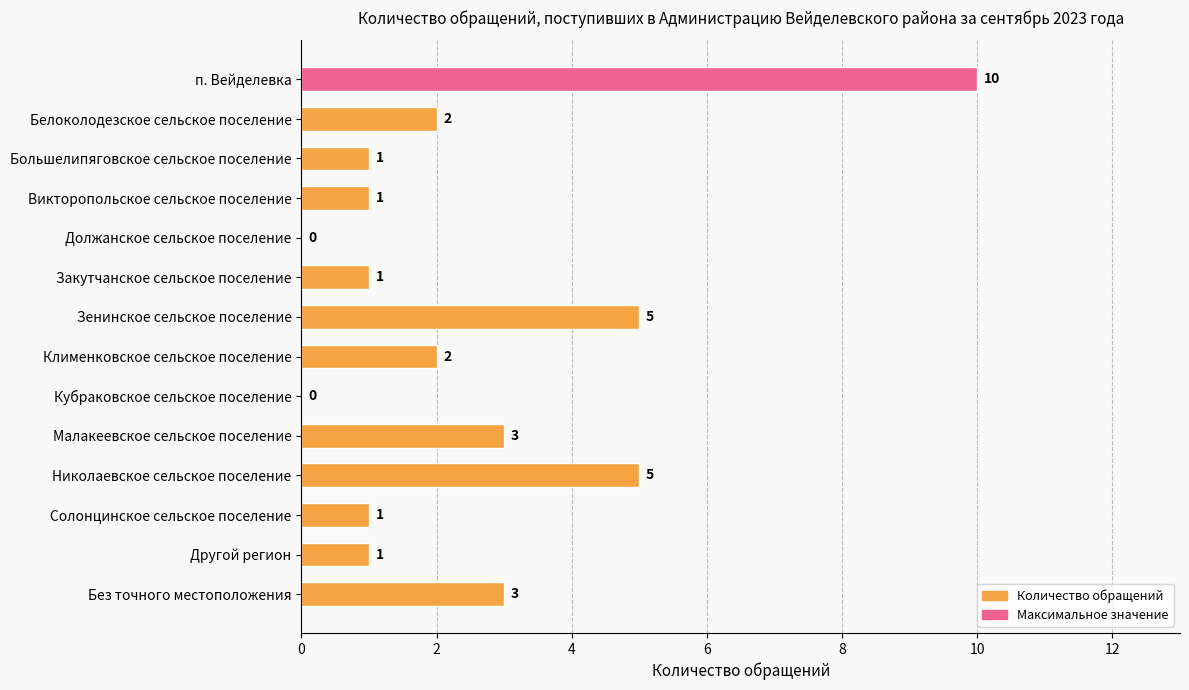

Approximately how many times larger is the value at Без точного местоположения compared to п. Вейделевка?

0.3